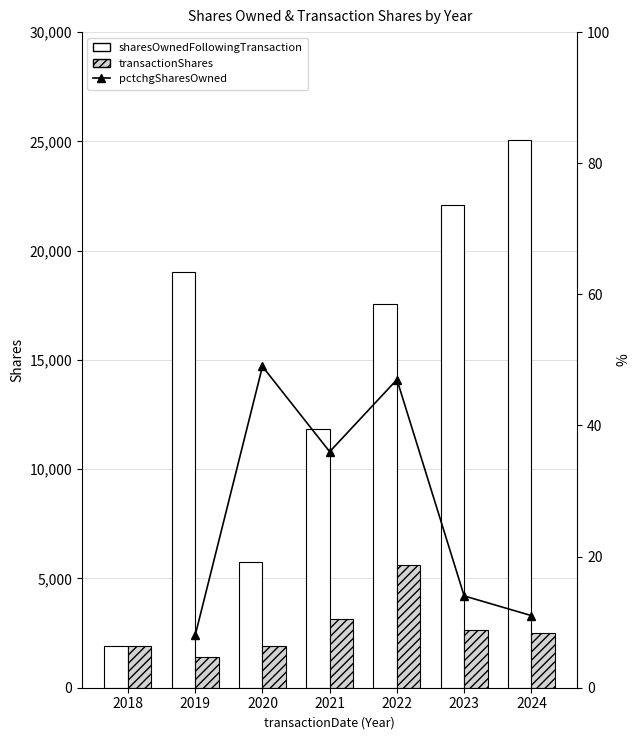

The value of transactionShares at 2022 is 5625. True or false?

True